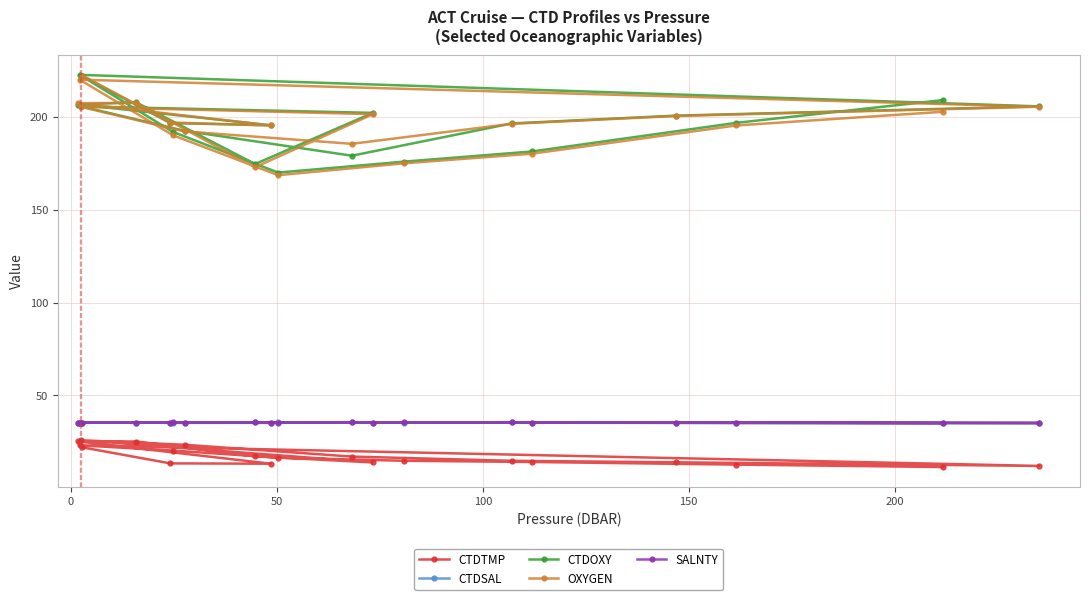

What is the smallest value displayed?

11.3